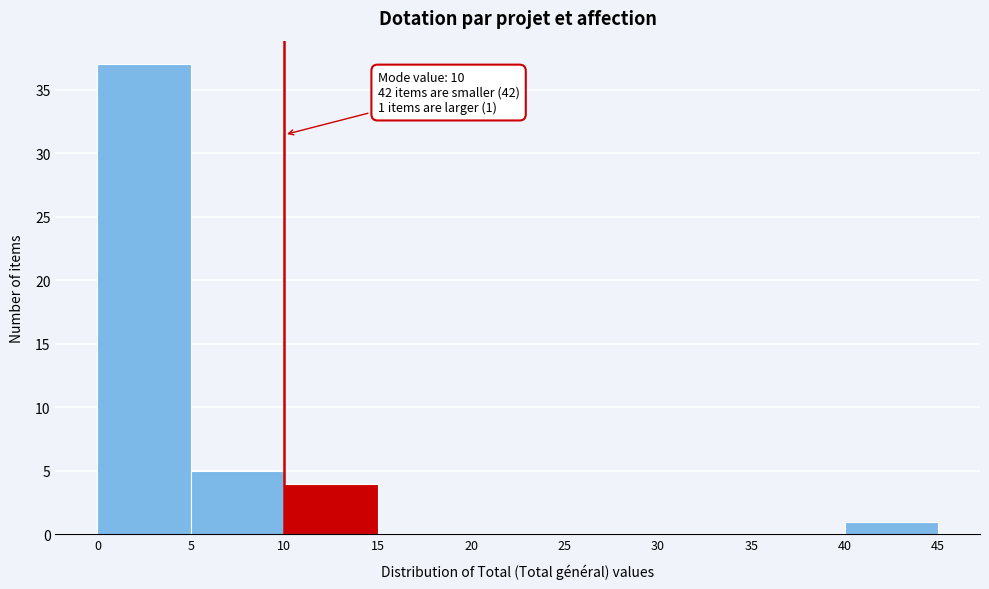

Which range on the x-axis has the tallest bar?

0 to 5